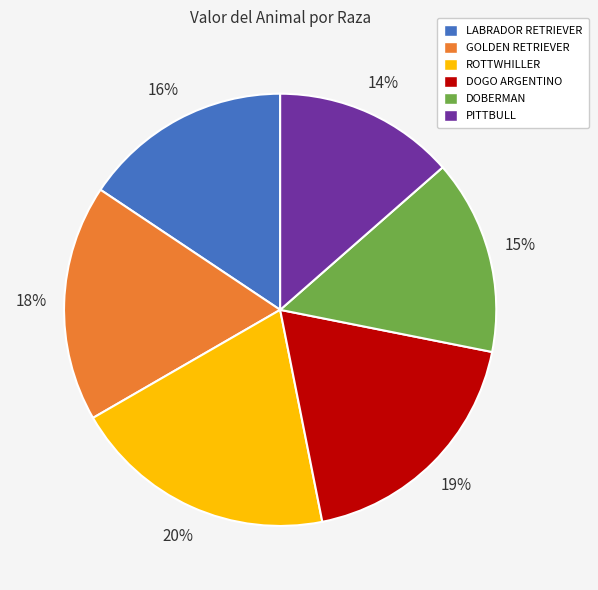

Is DOBERMAN the majority of the pie?

No